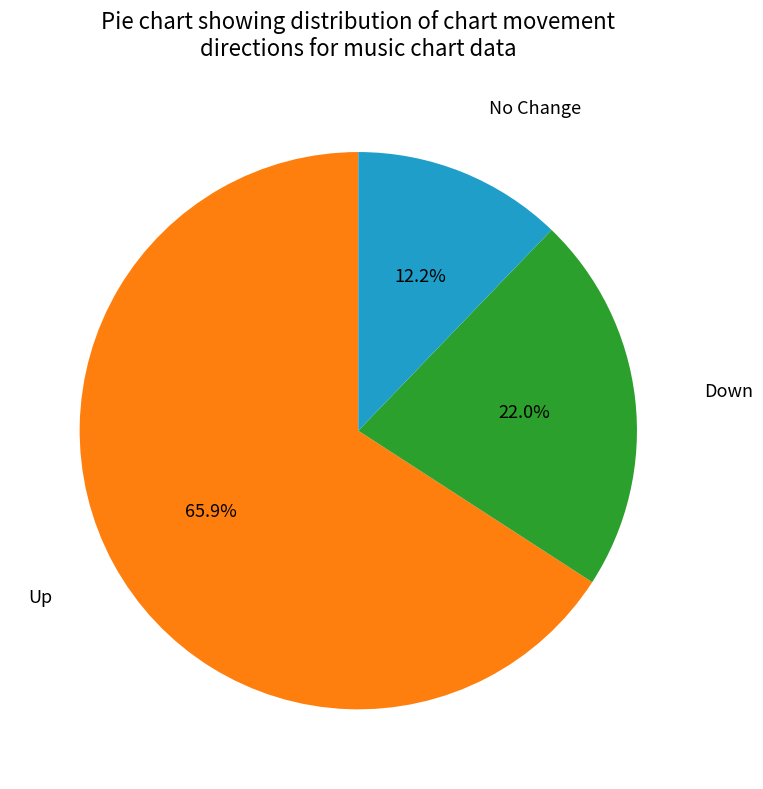

How many segments does this pie chart have?

3